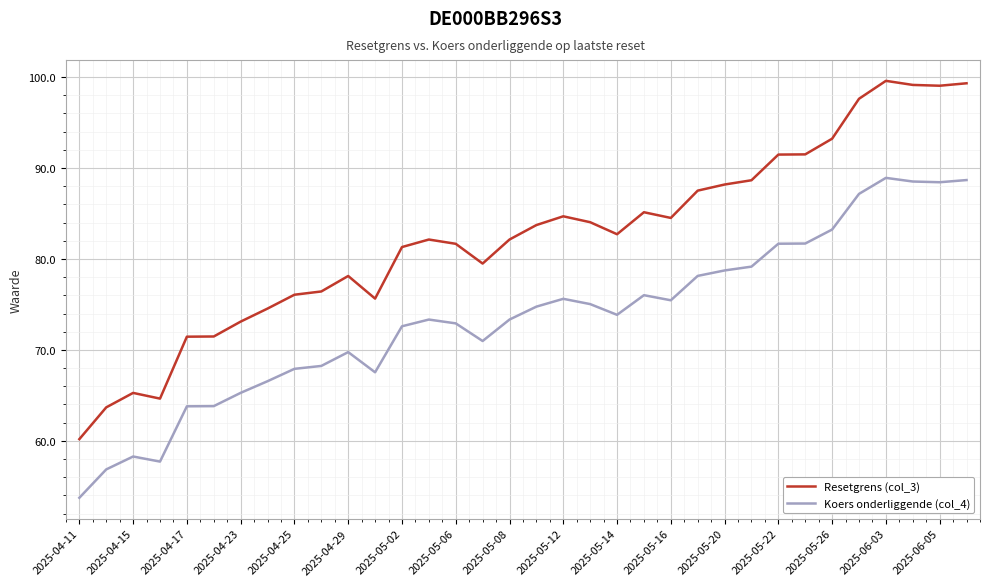

True or false: Koers onderliggende (col_4) and Resetgrens (col_3) intersect in this chart.

False